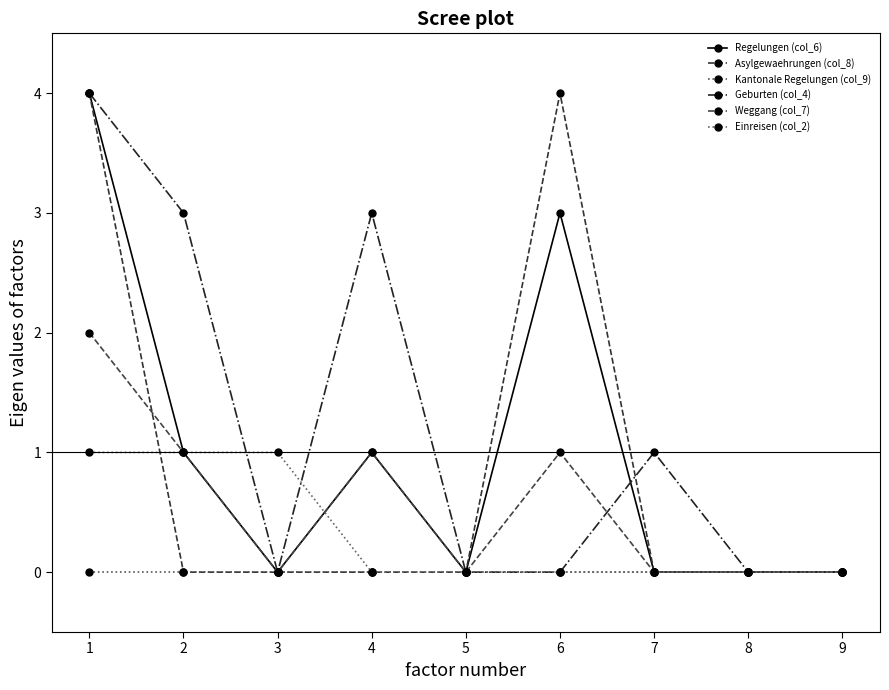

Is the value of Einreisen (col_2) at 3 greater than the value of Kantonale Regelungen (col_9) at 2?

Yes